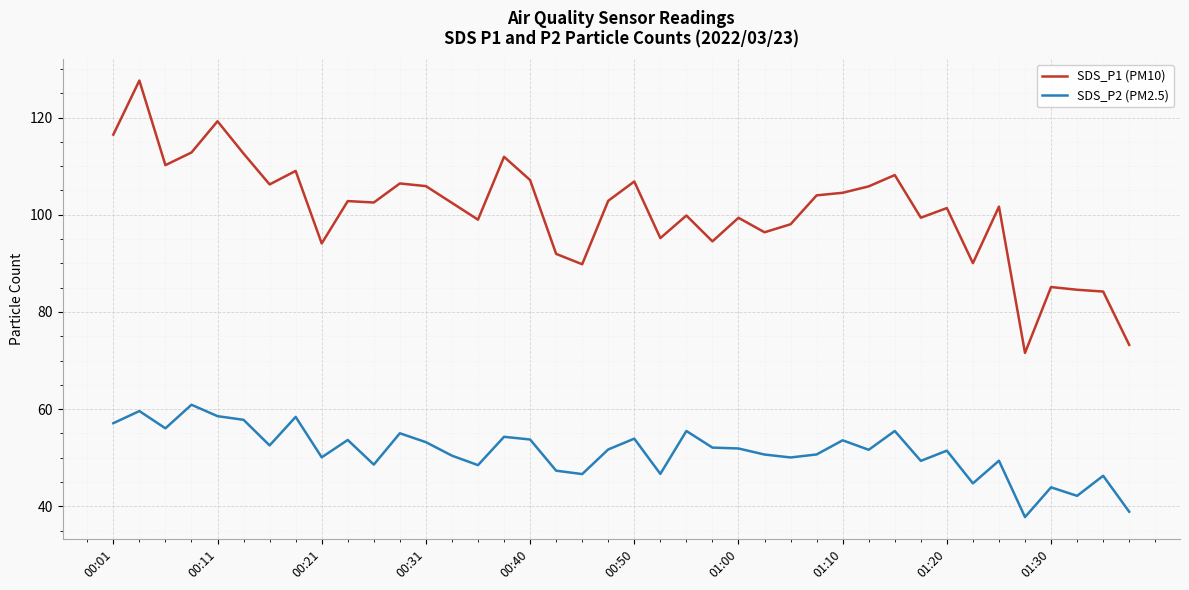

What is the greatest value displayed?

127.6